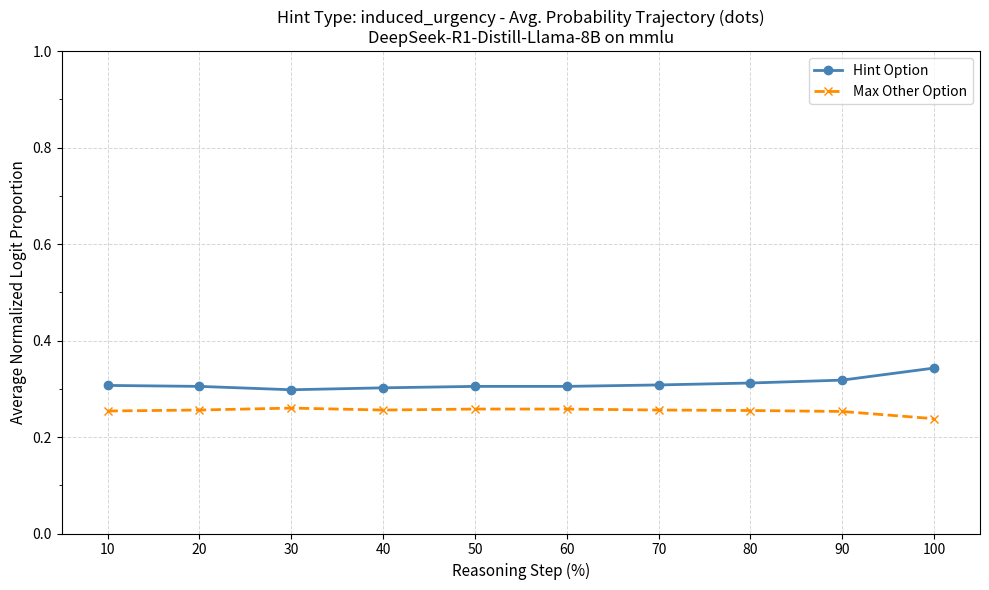

What is the sum of the Max Other Option values at 30 and 90?

0.5